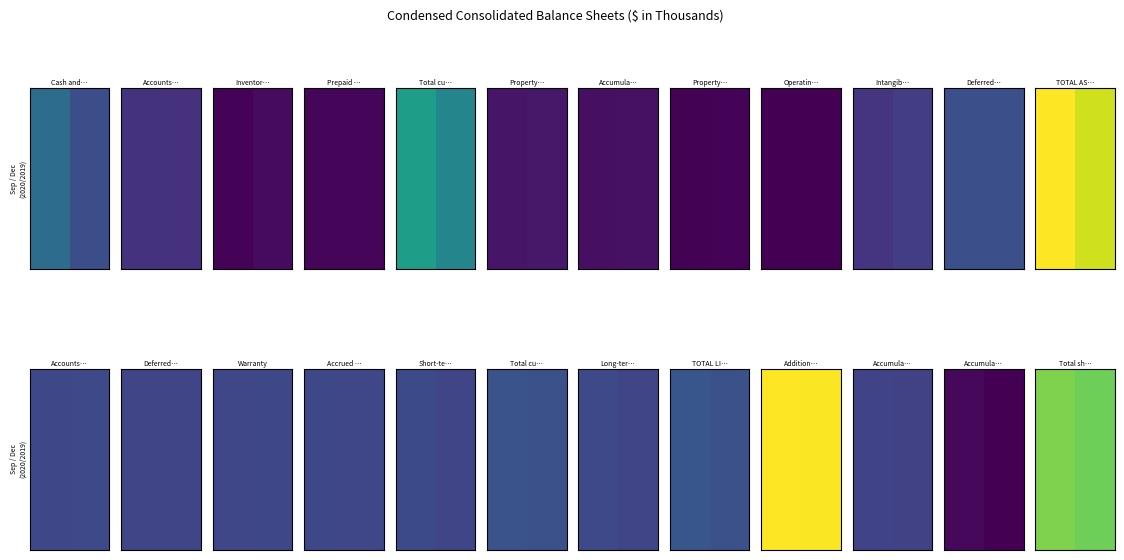

List the labels in order of value, largest first.

0, 1